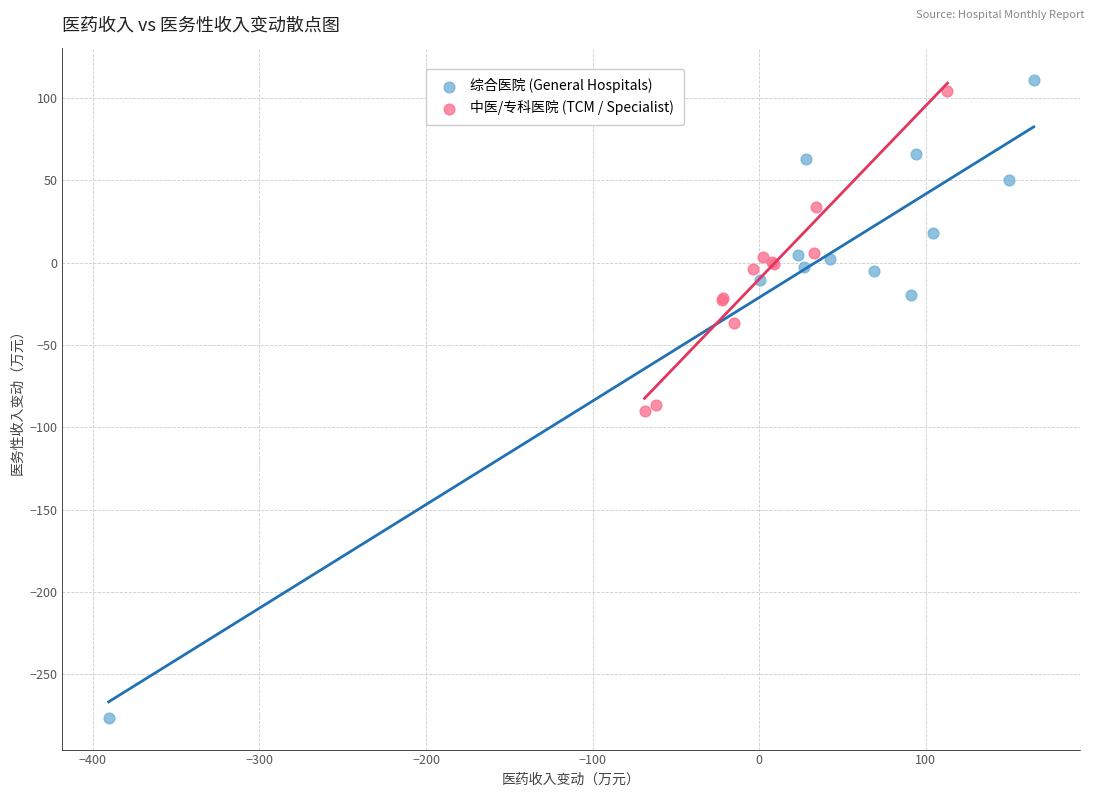

Which series reaches the minimum Y coordinate?

综合医院 (General Hospitals)